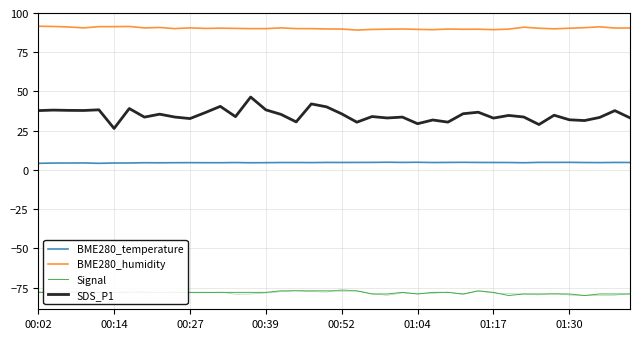

What is the minimum value for BME280_humidity?

89.1